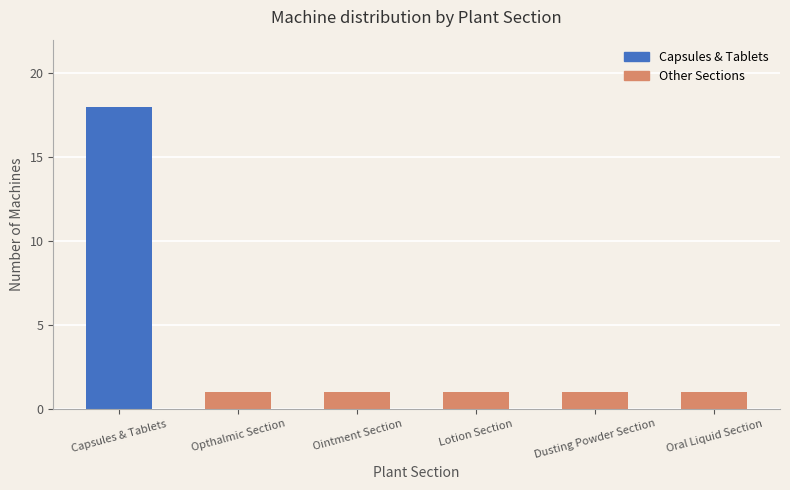

Is it true that the value at Capsules & Tablets is 7?

False